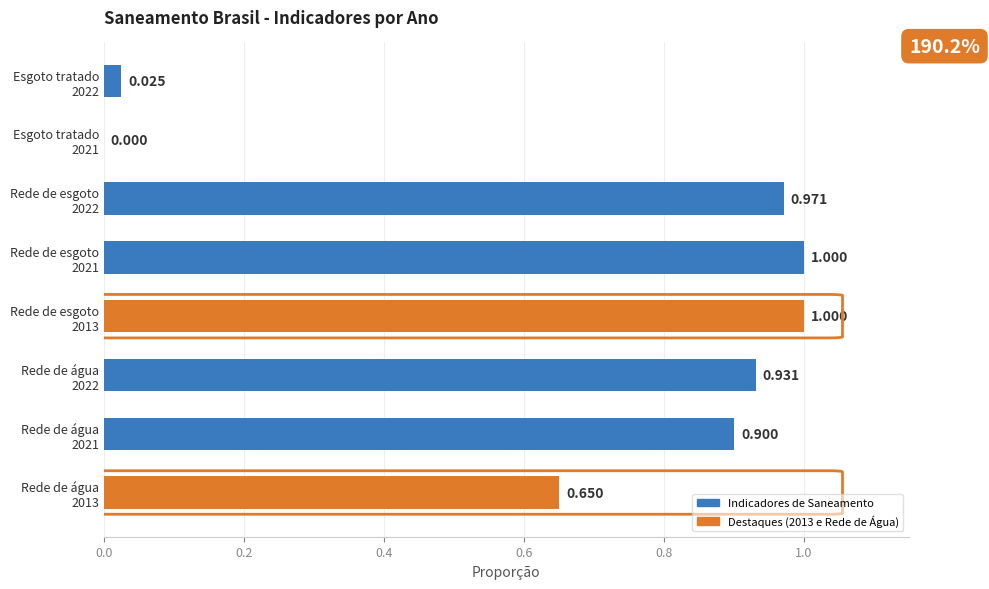

Are the bars horizontal?

Yes